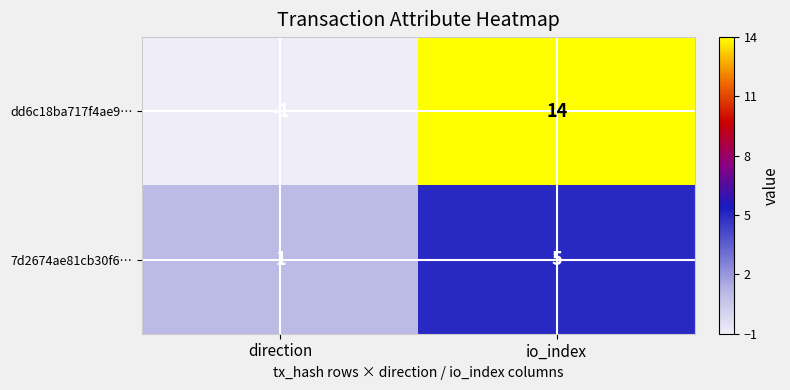

List the series in order of their peak value, highest first.

dd6c18ba717f4ae9…, 7d2674ae81cb30f6…